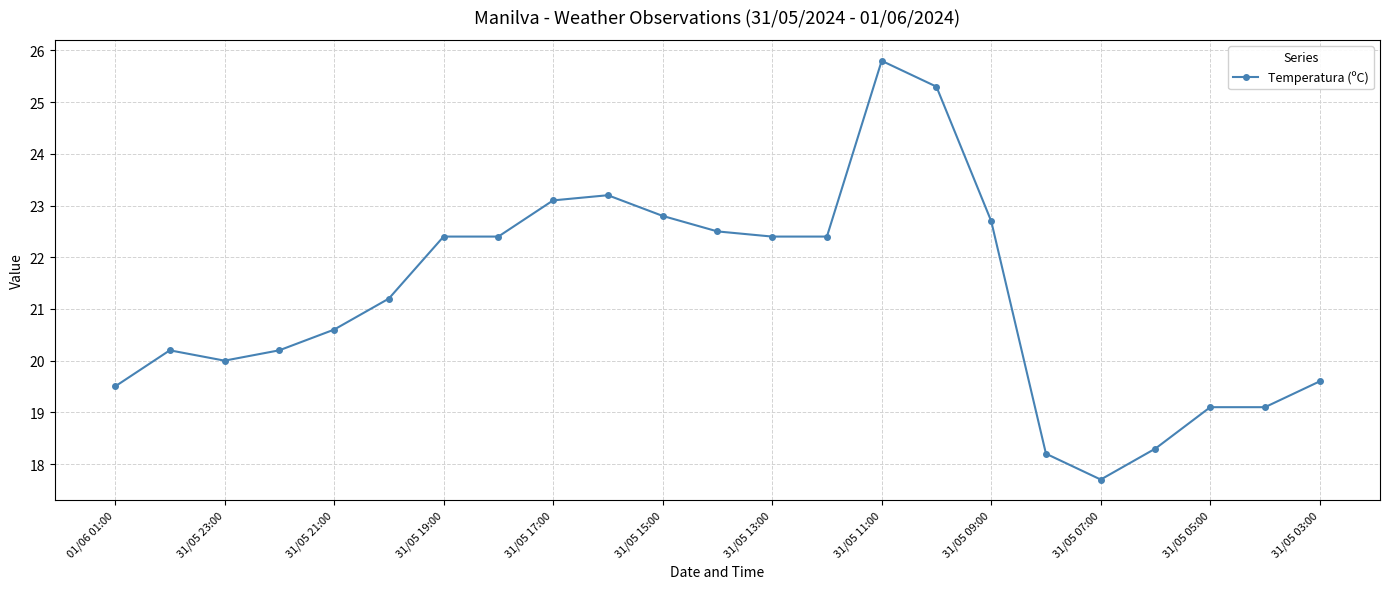

What is the maximum value shown in the chart?

25.8